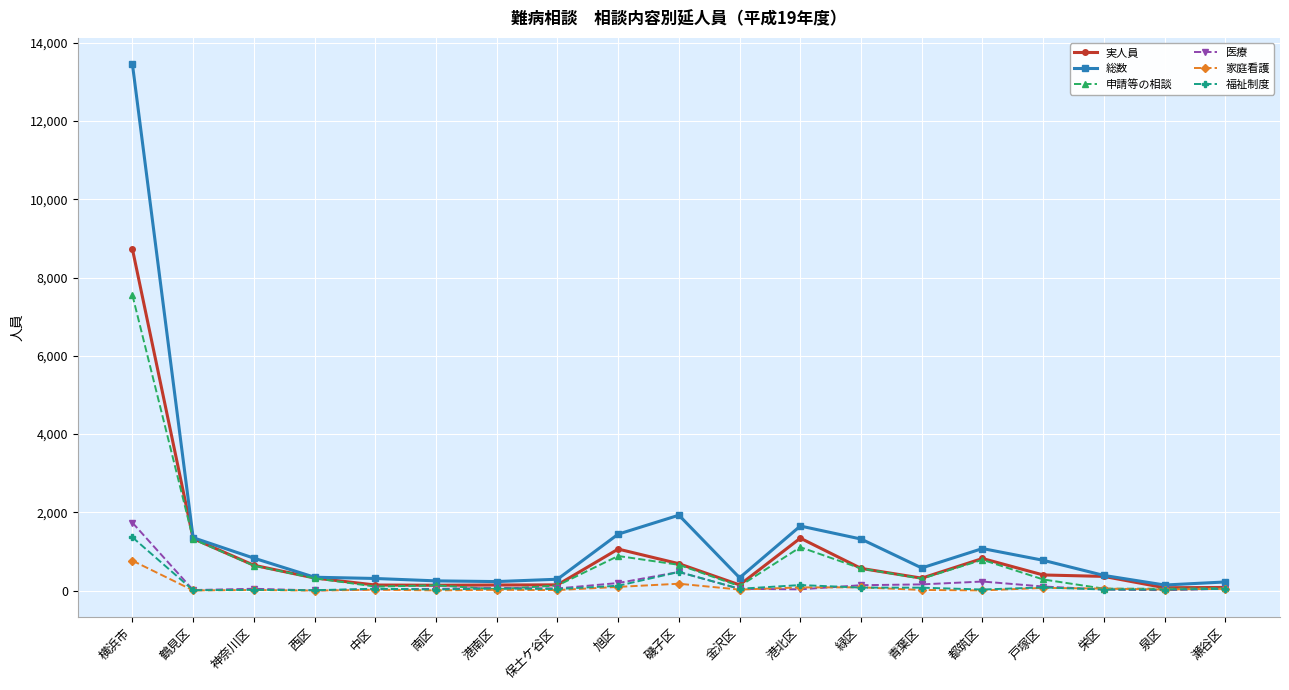

Between 西区 and 磯子区, which series saw the biggest shift?

総数